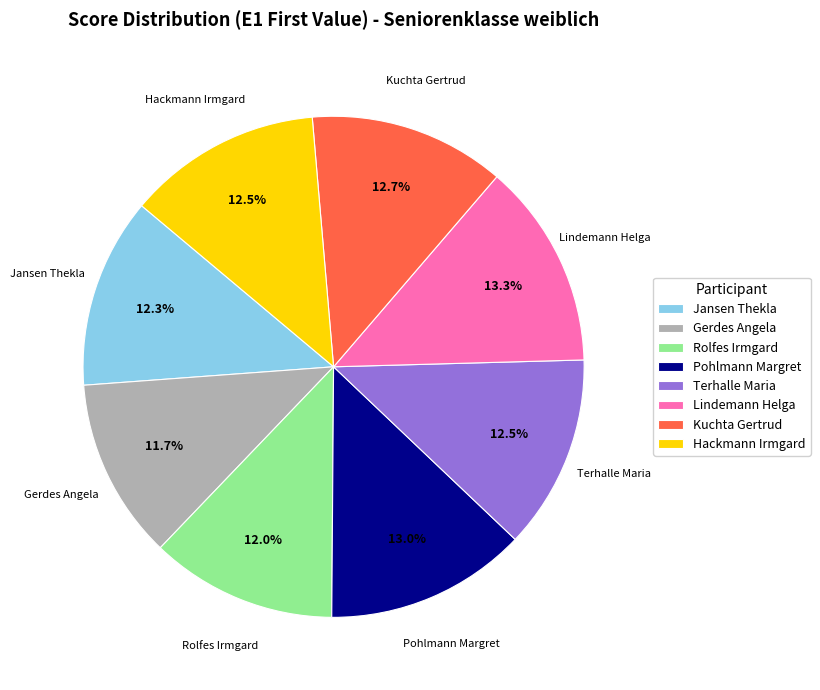

How many segments does this pie chart have?

8